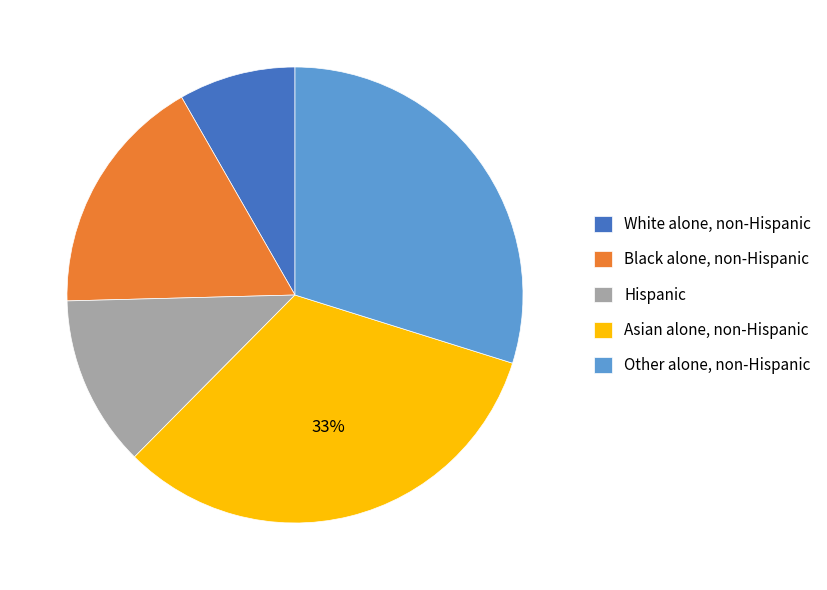

Count the number of slices in the pie.

5